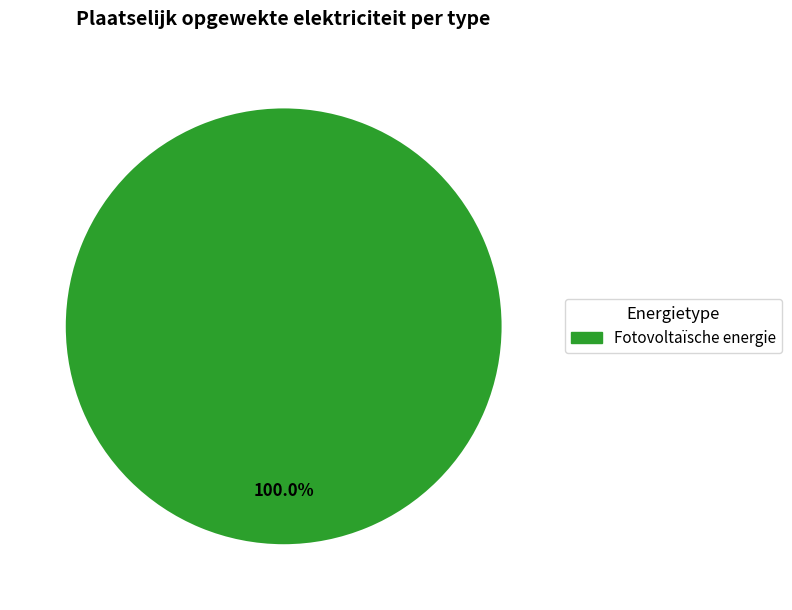

Is there a majority slice in this chart?

Yes